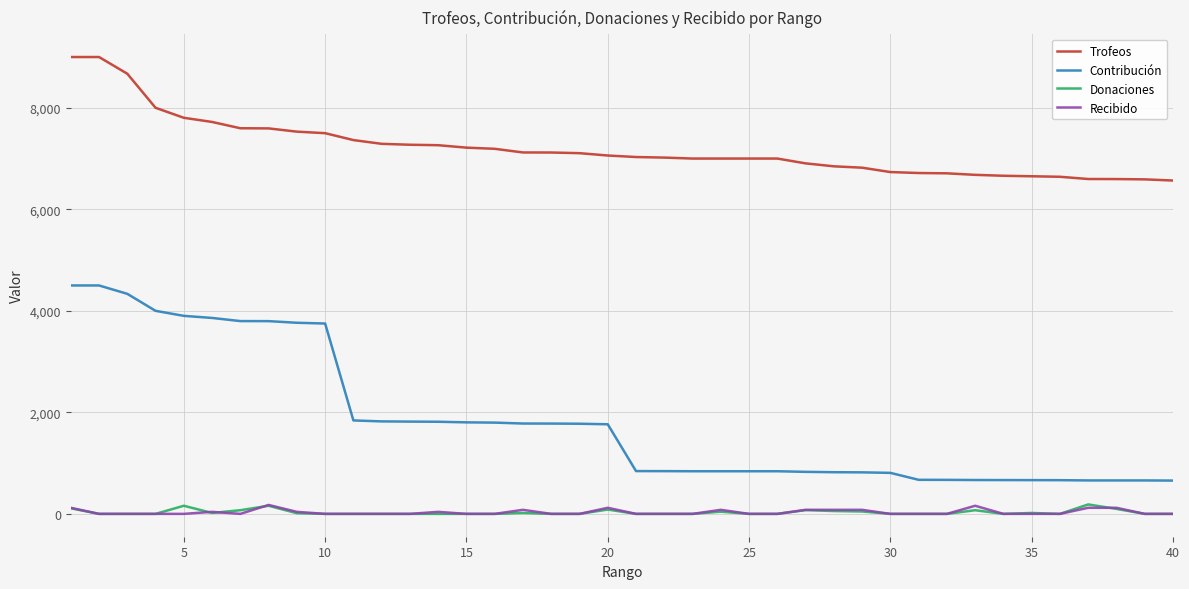

Which series has the widest spread of values?

Contribución